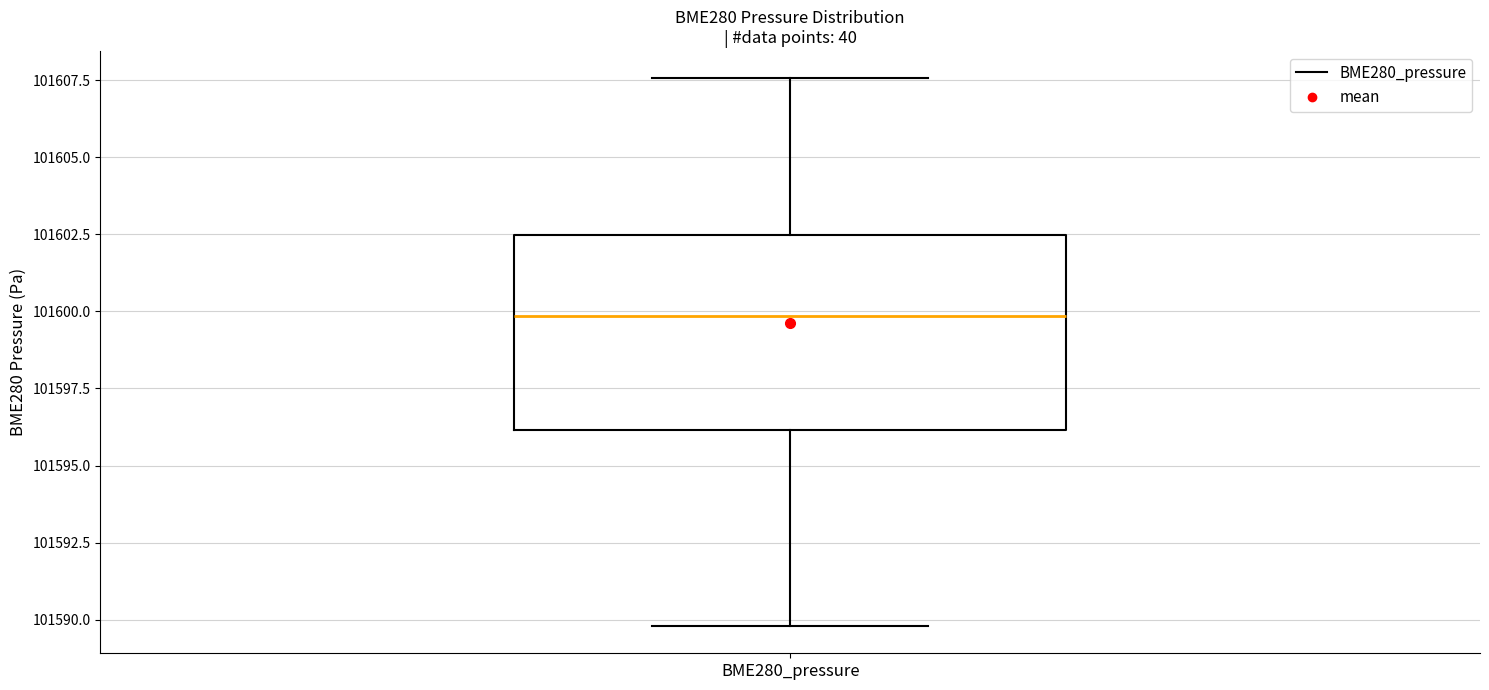

Transcribe this box plot: give where the median line is, the range the box spans, and where the two whiskers end, as read against the y-axis. The values are not printed on the chart, so give them approximately, as read against the axis.

median 101600.0, box 101596.0 to 101602.5, whiskers 101590.0 to 101607.5